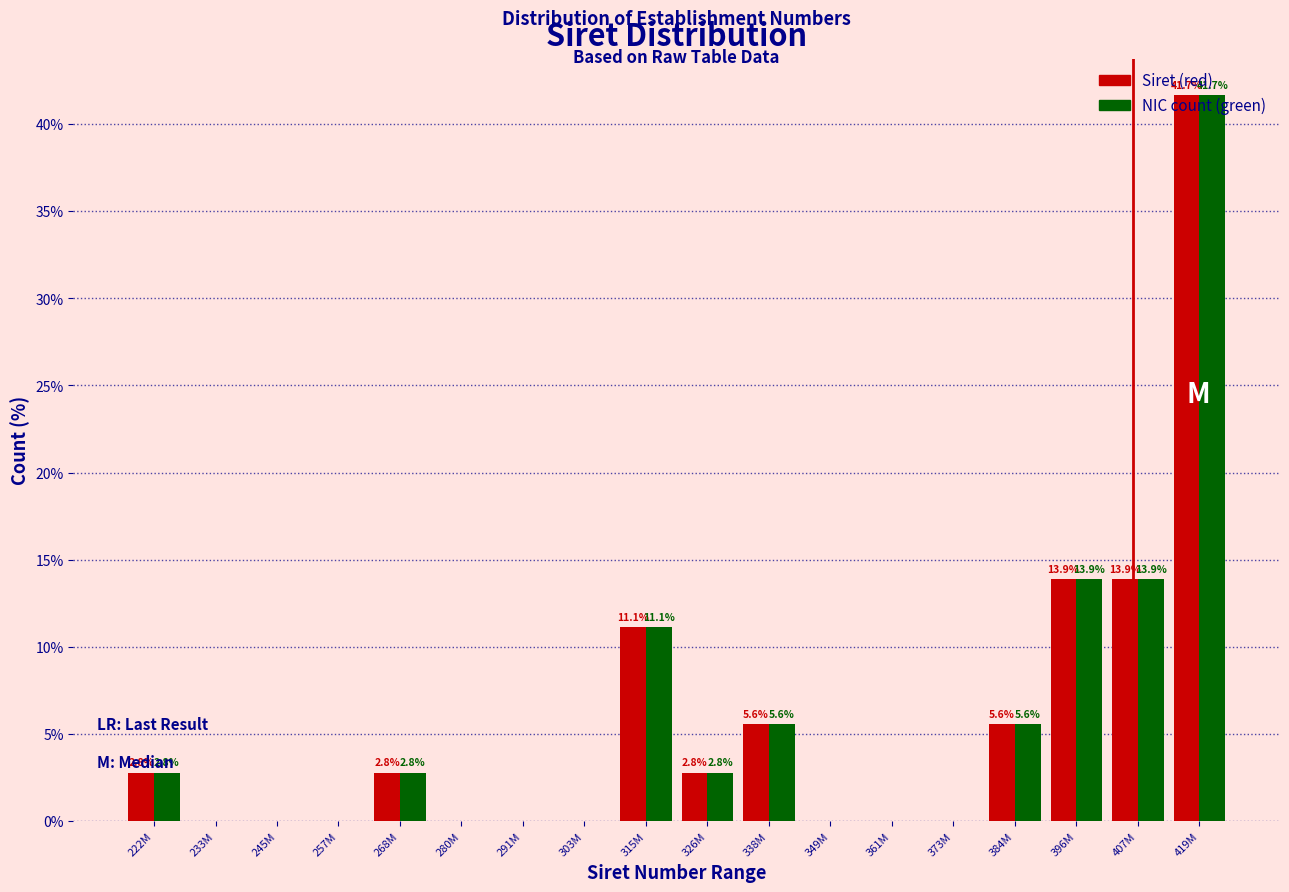

What is the highest value of the Siret (red) series?

41.7